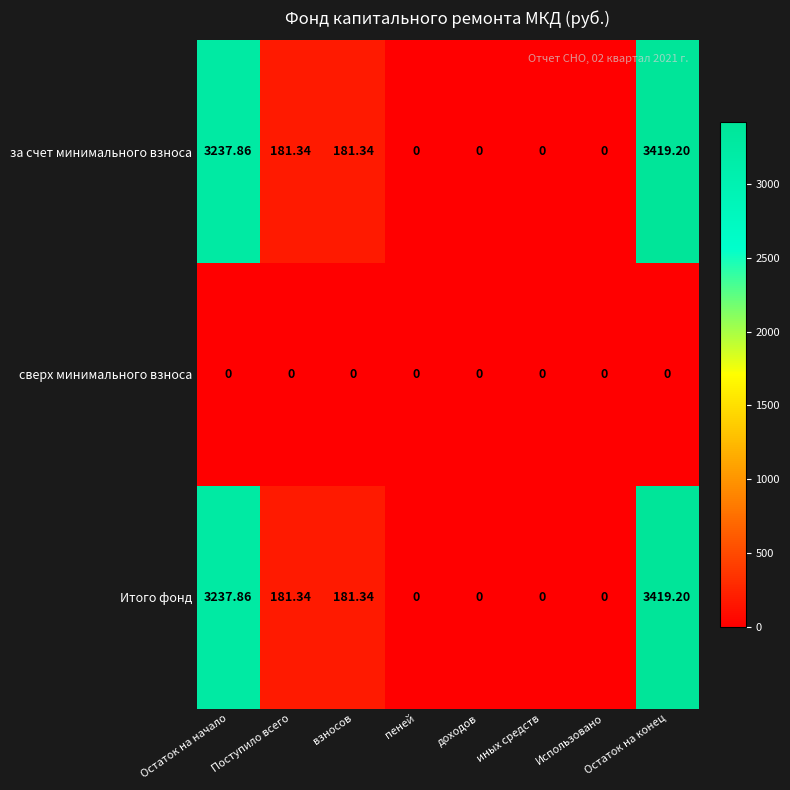

At which category is the sum across all series the highest?

Остаток на конец